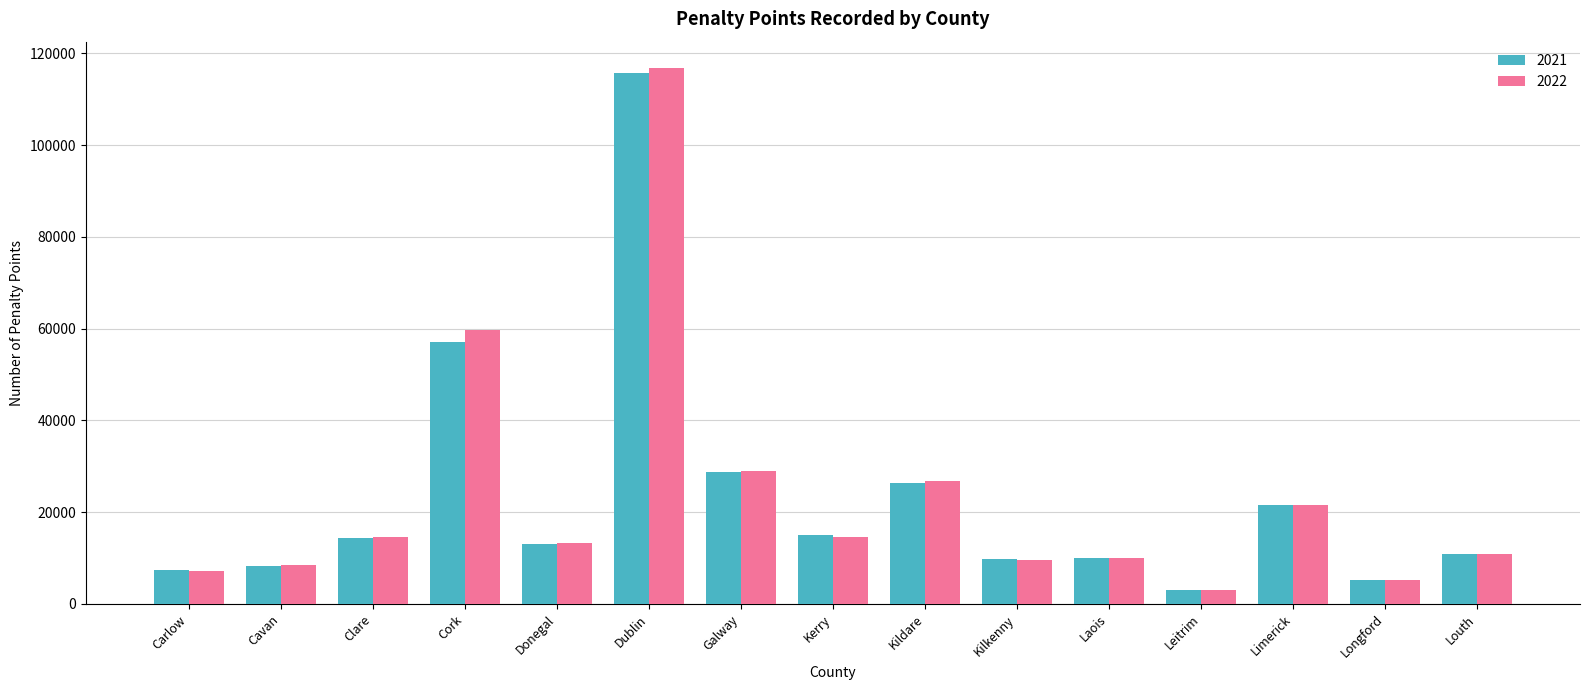

What are all the series names shown in the legend?

2021, 2022